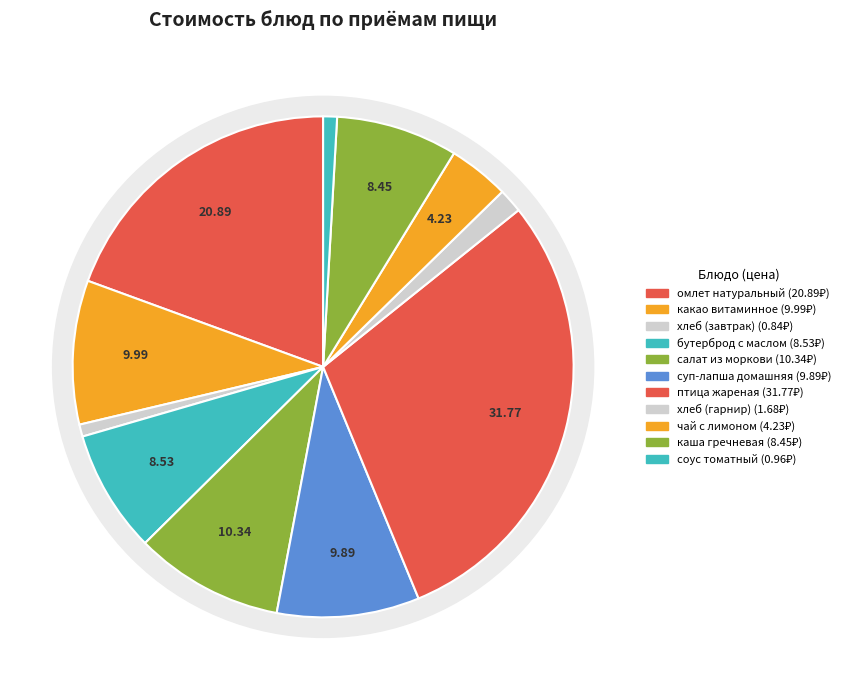

How much of the chart is everything except омлет натуральный?

80.6%